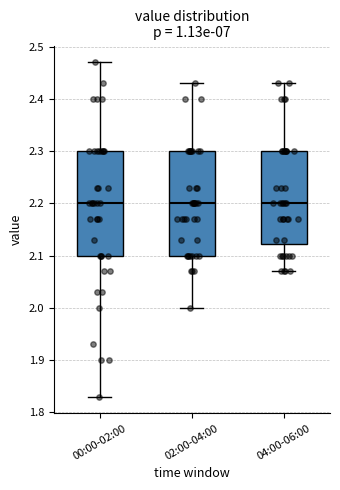

Reading left to right, read every box against the y-axis: the position of its median line, the range the box covers, and the ends of its whiskers. The values are not printed on the chart, so give them approximately, as read against the axis.

00:00-02:00: median 2.20, box 2.10 to 2.30, whiskers 1.83 to 2.47
02:00-04:00: median 2.20, box 2.10 to 2.30, whiskers 2.00 to 2.43
04:00-06:00: median 2.20, box 2.12 to 2.30, whiskers 2.07 to 2.43